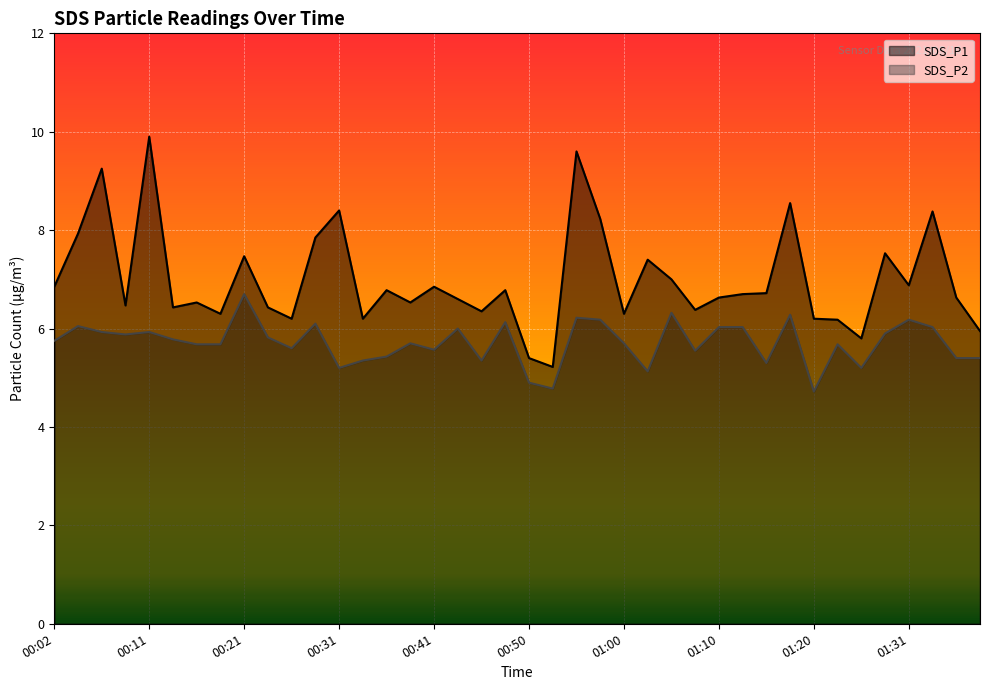

Reading left to right, what are all the values shown in this chart?

SDS_P1: 00:02=6.8	00:04=7.9	00:06=9.2	00:09=6.5	00:11=9.9	00:14=6.4	00:16=6.5	00:19=6.3	00:21=7.5	00:24=6.4	00:26=6.2	00:28=7.8	00:31=8.4	00:33=6.2	00:36=6.8	00:38=6.5	00:41=6.8	00:43=6.6	00:45=6.3	00:48=6.8	00:50=5.4	00:53=5.2	00:55=9.6	00:58=8.2	01:00=6.3	01:03=7.4	01:05=7.0	01:08=6.4	01:10=6.6	01:13=6.7	01:15=6.7	01:18=8.6	01:20=6.2	01:23=6.2	01:26=5.8	01:28=7.5	01:31=6.9	01:33=8.4	01:35=6.6	01:38=6.0
SDS_P2: 00:02=5.8	00:04=6.0	00:06=5.9	00:09=5.9	00:11=5.9	00:14=5.8	00:16=5.7	00:19=5.7	00:21=6.7	00:24=5.8	00:26=5.6	00:28=6.1	00:31=5.2	00:33=5.3	00:36=5.4	00:38=5.7	00:41=5.6	00:43=6.0	00:45=5.3	00:48=6.1	00:50=4.9	00:53=4.8	00:55=6.2	00:58=6.2	01:00=5.7	01:03=5.1	01:05=6.3	01:08=5.5	01:10=6.0	01:13=6.0	01:15=5.3	01:18=6.3	01:20=4.7	01:23=5.7	01:26=5.2	01:28=5.9	01:31=6.2	01:33=6.0	01:35=5.4	01:38=5.4